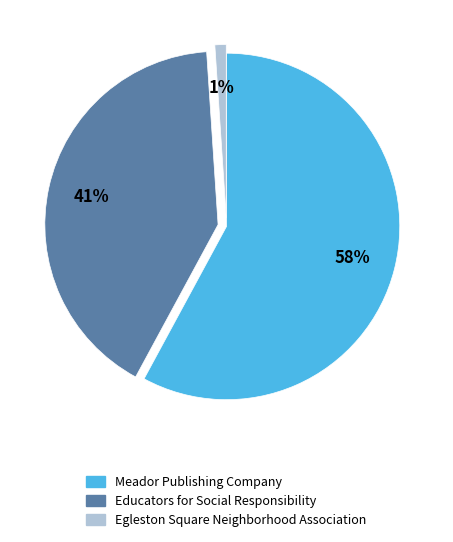

Do Meador Publishing Company and Educators for Social Responsibility together represent more than half of the pie?

Yes